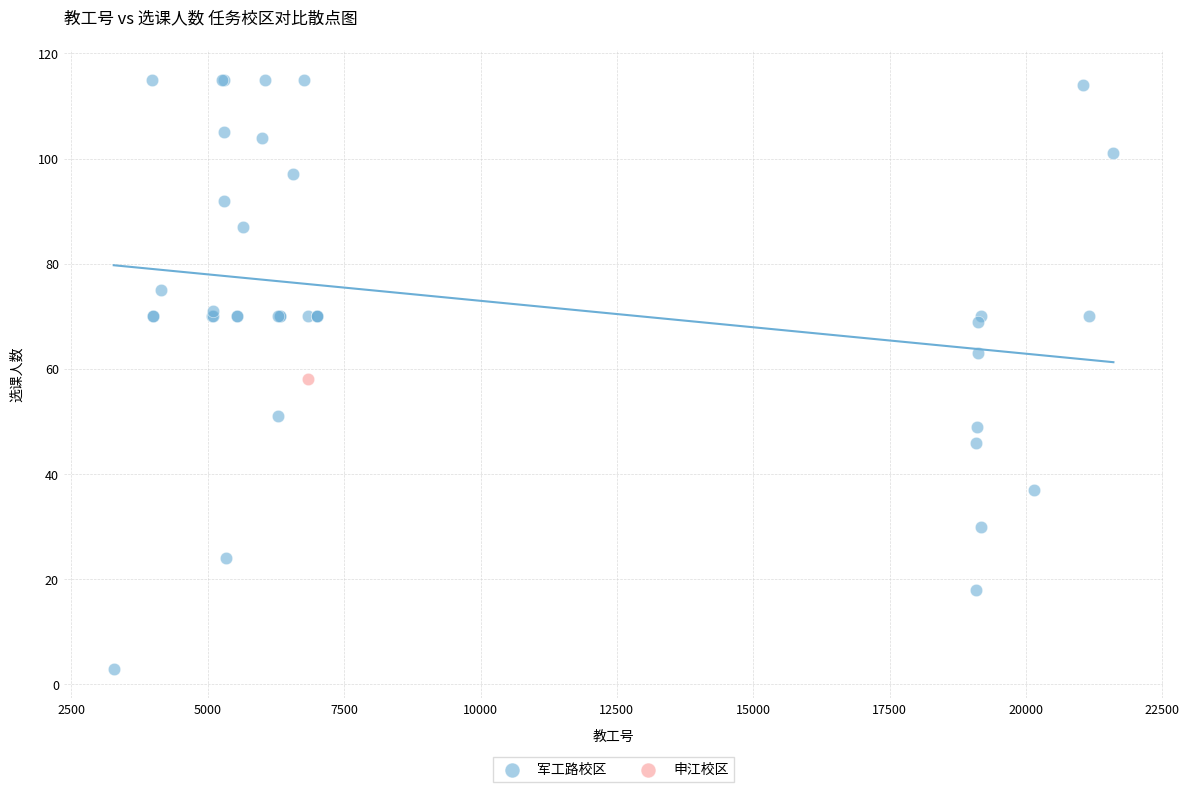

What are all the series names shown in the legend?

军工路校区, 申江校区